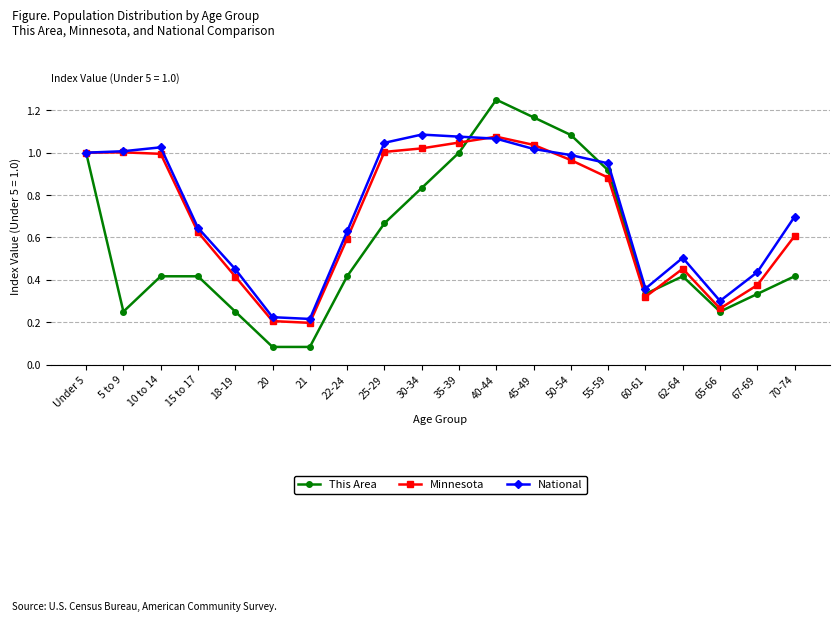

The value of This Area at Under 5 is 0.4. True or false?

False